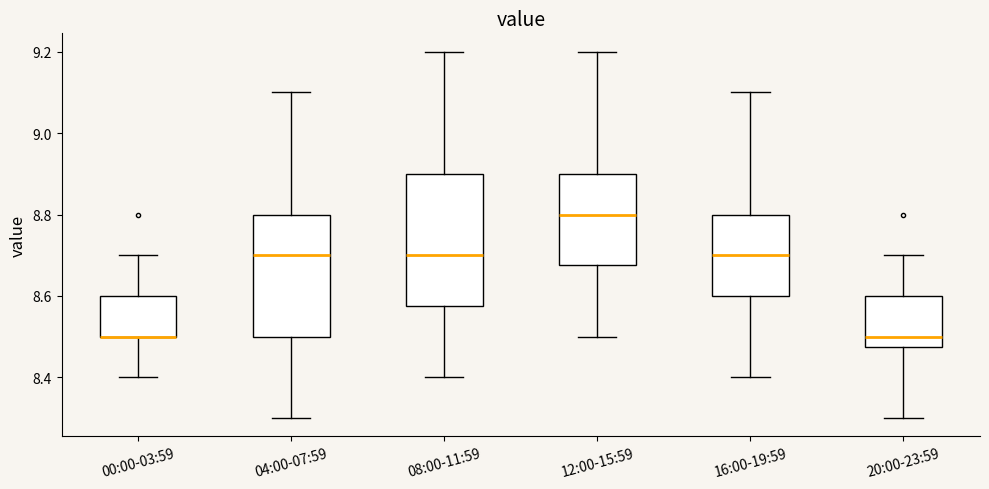

Reading left to right, read every box against the y-axis: the position of its median line, the range the box covers, and the ends of its whiskers. The values are not printed on the chart, so give them approximately, as read against the axis.

00:00-03:59: median 8.50 (drawn on the box's lower edge), box 8.50 to 8.60, whiskers 8.40 to 8.70
04:00-07:59: median 8.70, box 8.50 to 8.80, whiskers 8.30 to 9.10
08:00-11:59: median 8.70, box 8.58 to 8.90, whiskers 8.40 to 9.20
12:00-15:59: median 8.80, box 8.68 to 8.90, whiskers 8.50 to 9.20
16:00-19:59: median 8.70, box 8.60 to 8.80, whiskers 8.40 to 9.10
20:00-23:59: median 8.50, box 8.48 to 8.60, whiskers 8.30 to 8.70